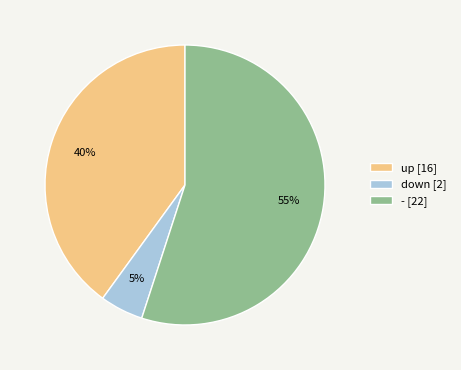

Approximately how many times larger is the value at - compared to down?

11.0